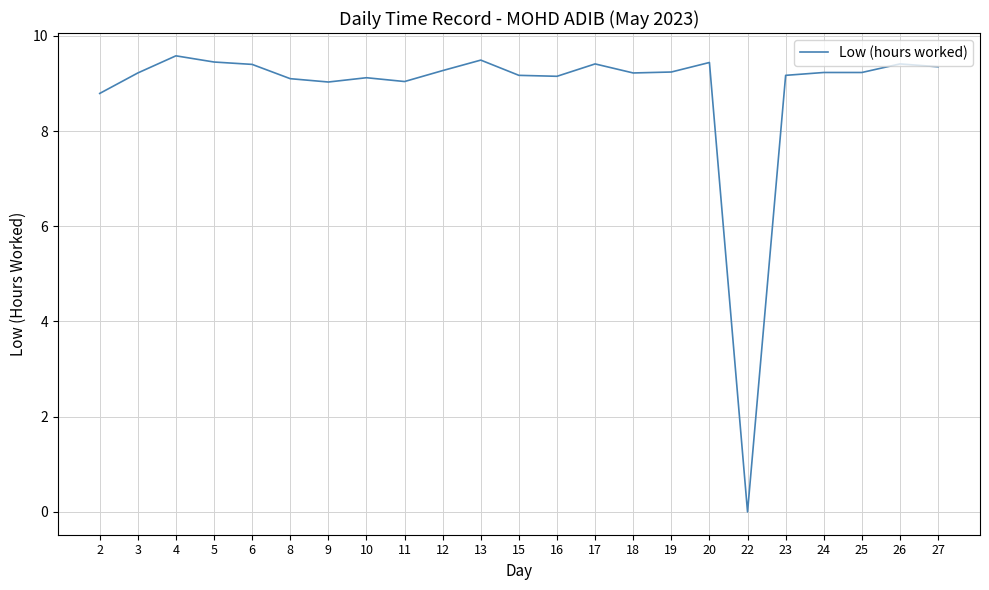

At which label is the value closest to 4?

22